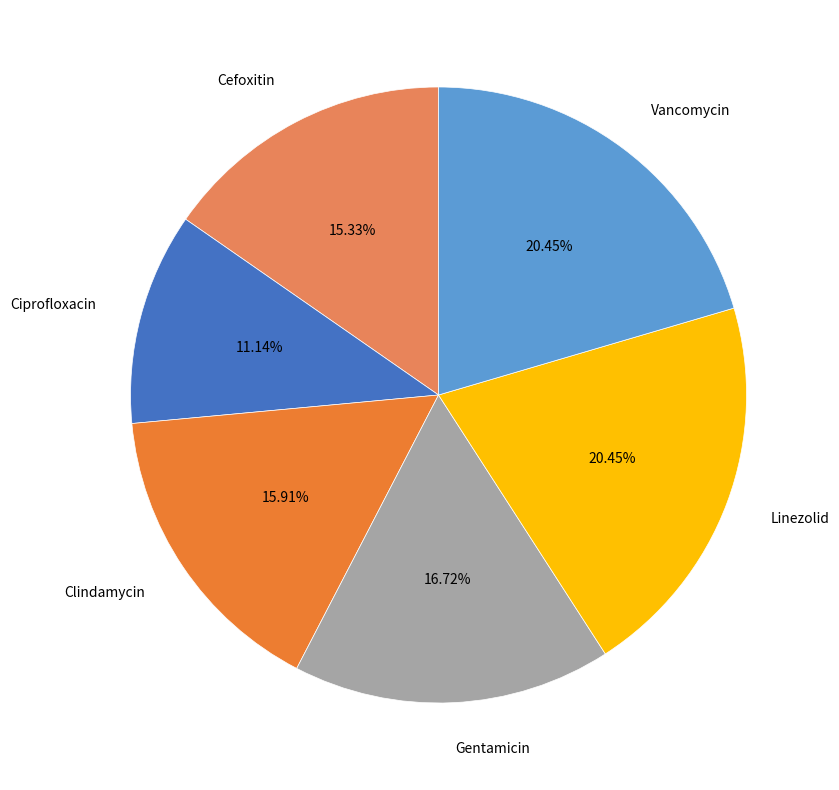

Is the sum of Linezolid and Ciprofloxacin greater than half?

No